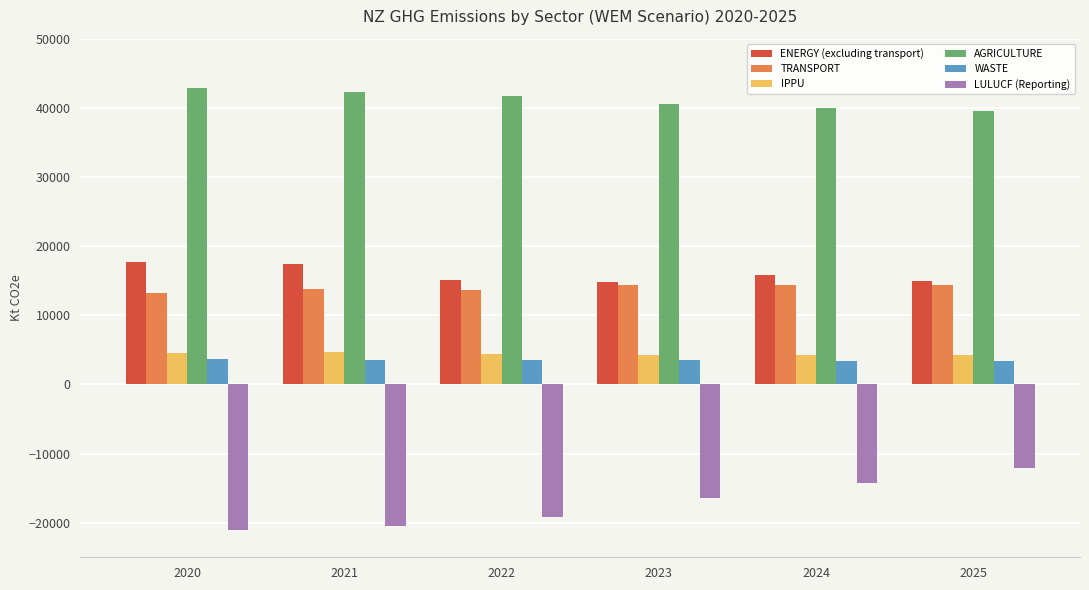

Are the bars grouped side by side (vs. stacked)?

Yes